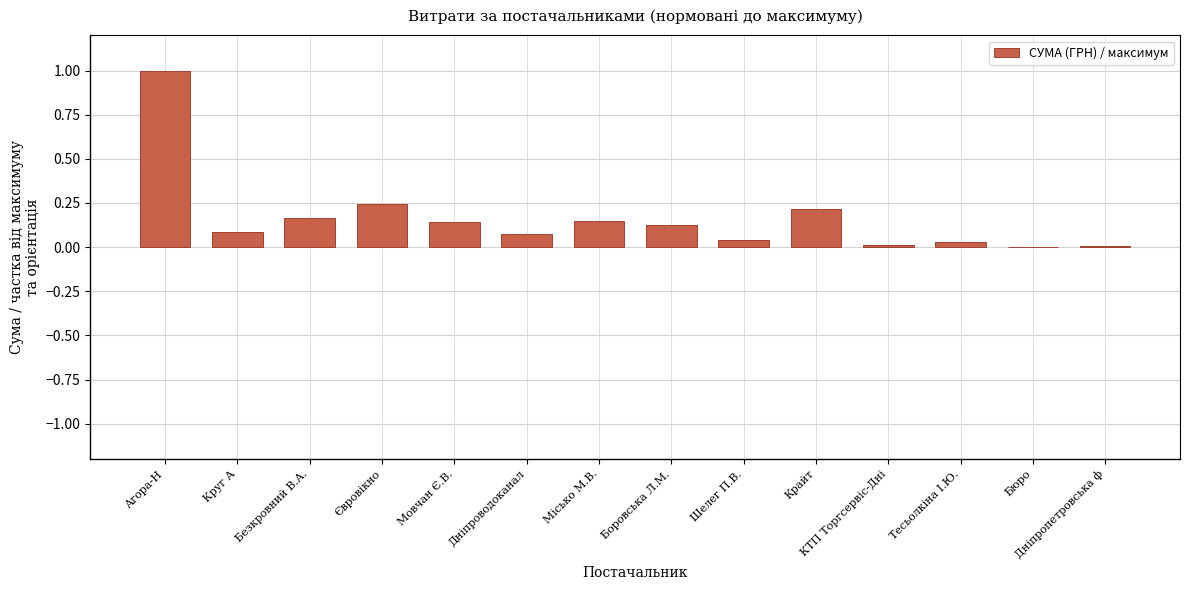

How many distinct data groups are displayed?

1